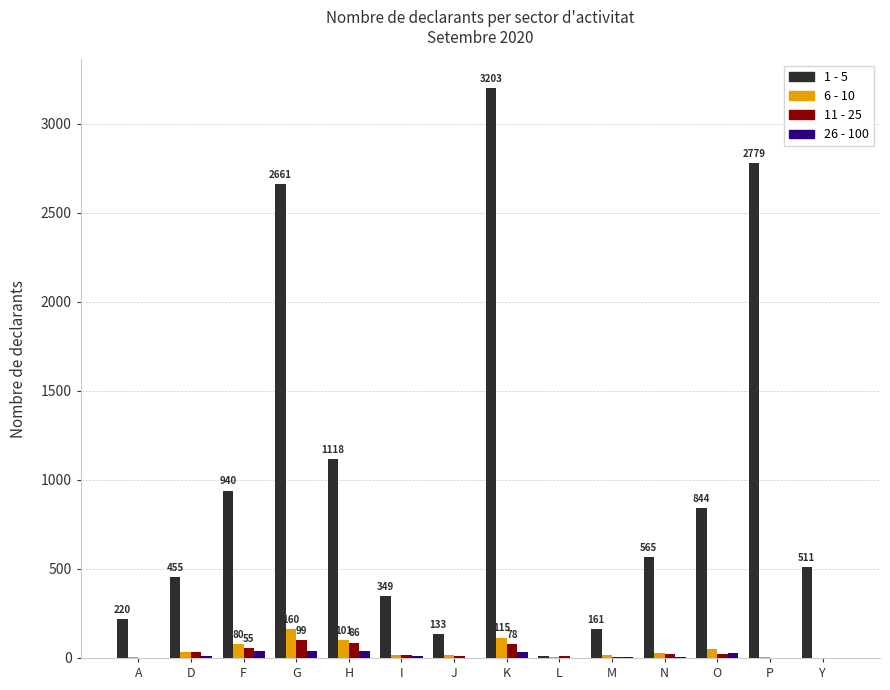

What is the sum of all 6 - 10 values?

636